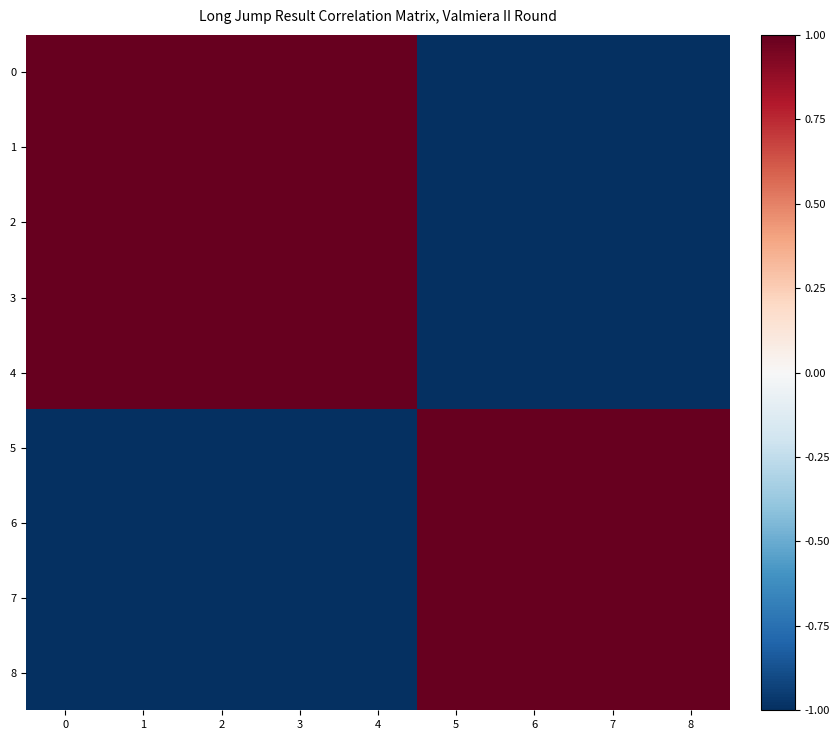

What is the total value across all series at 6?

-1